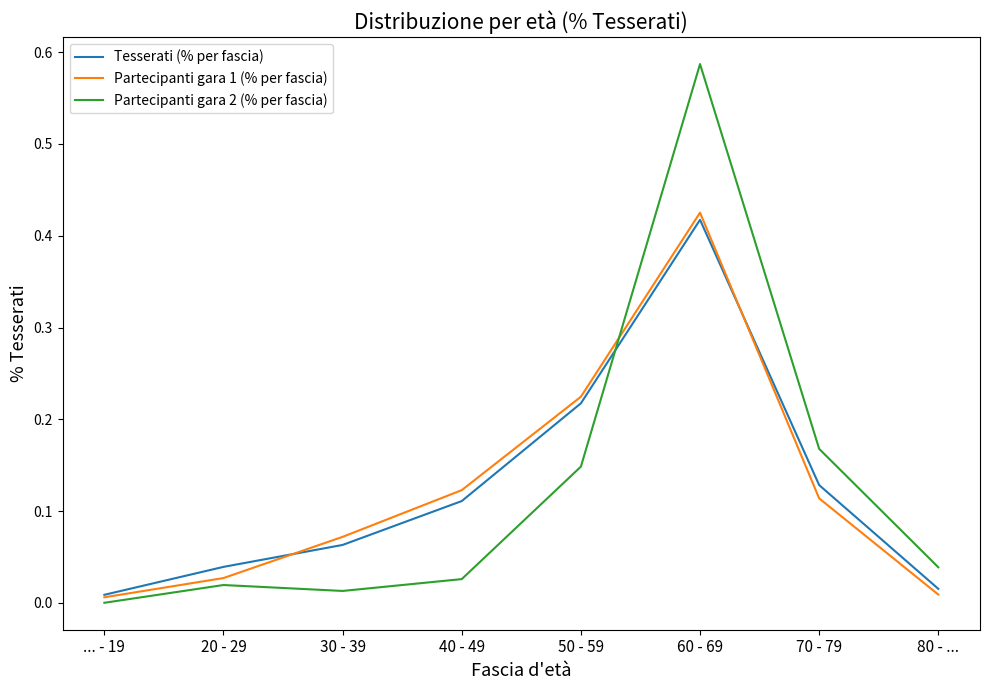

Rank the series at 70 - 79 from highest to lowest value.

Partecipanti gara 2 (% per fascia), Tesserati (% per fascia), Partecipanti gara 1 (% per fascia)